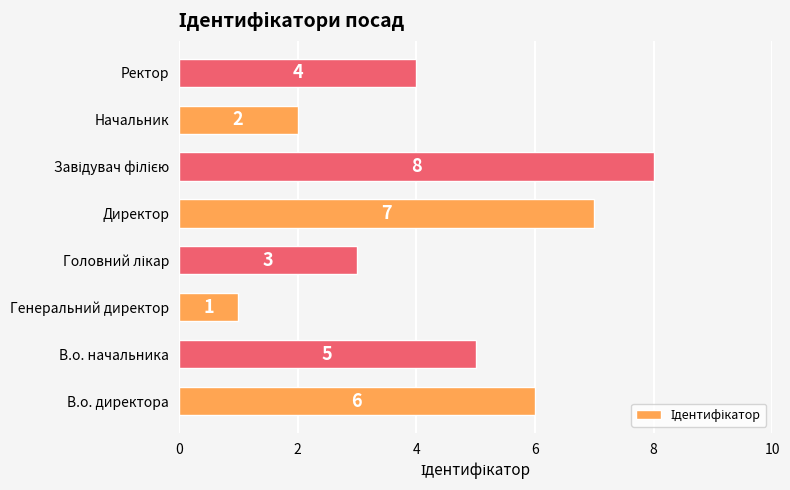

How many distinct data groups are displayed?

1